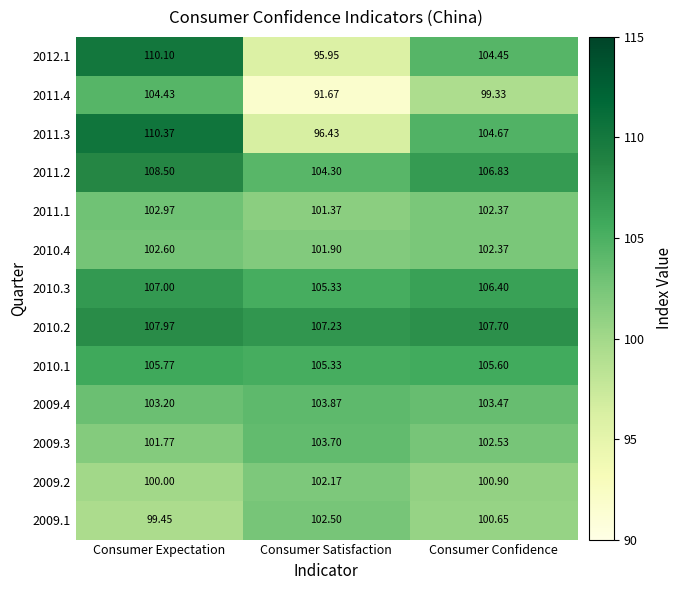

At which label does 2011.2 first exceed 106?

Consumer Expectation